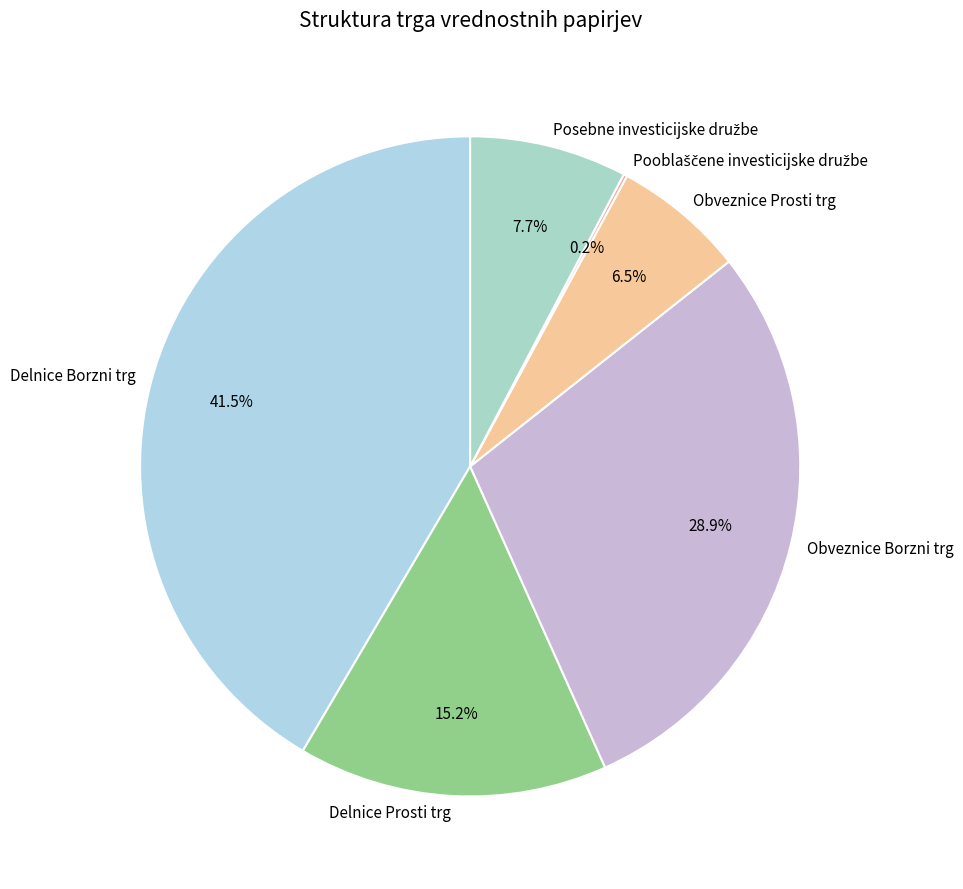

Which slice is the largest?

Delnice Borzni trg